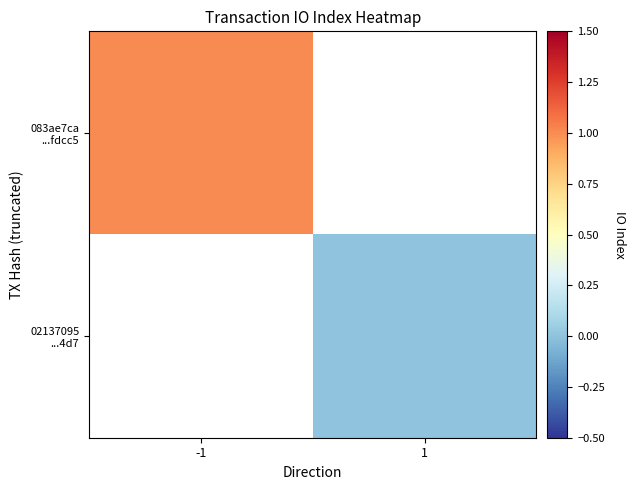

How many data points does each series have?

2